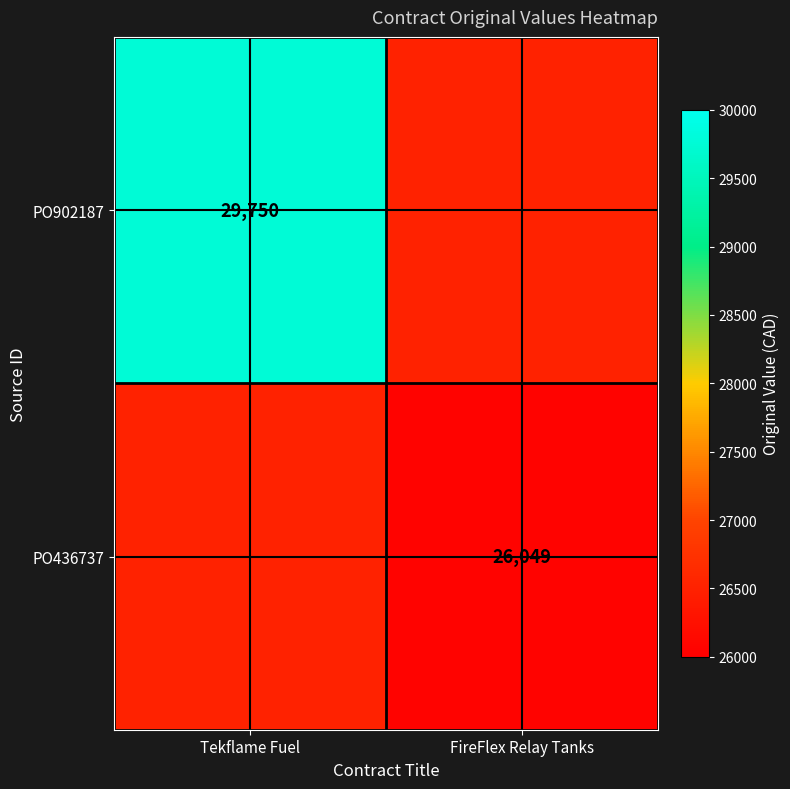

Is it true that PO436737 equals 26049 at FireFlex Relay Tanks?

True